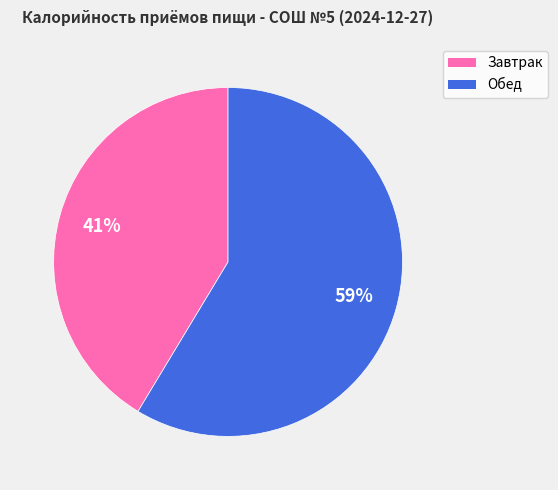

To the nearest percent, what is the combined percentage of Обед and Завтрак?

100%